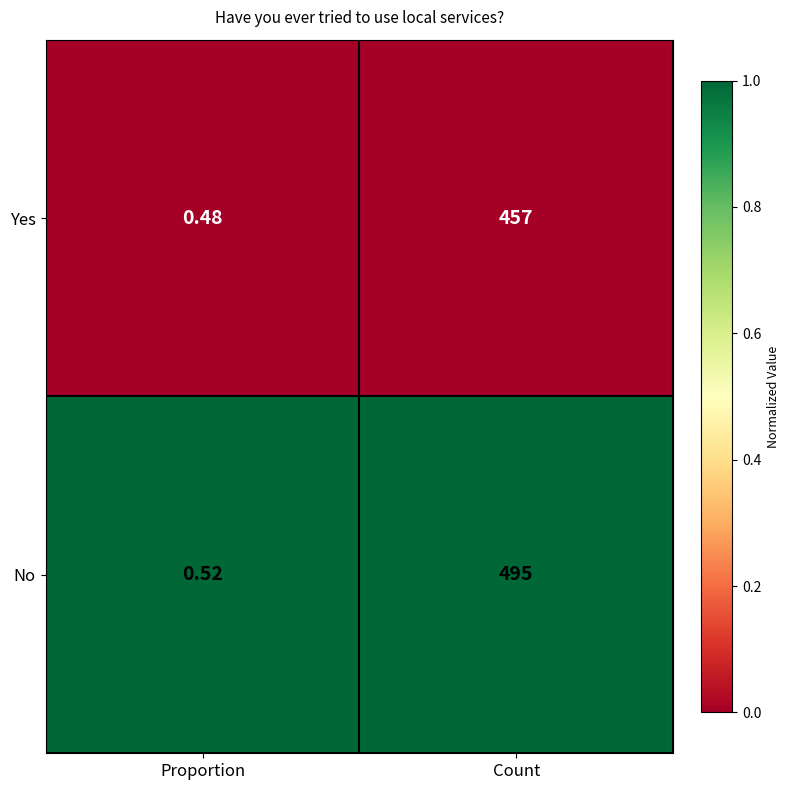

Between Proportion and Count, which series saw the biggest shift?

No